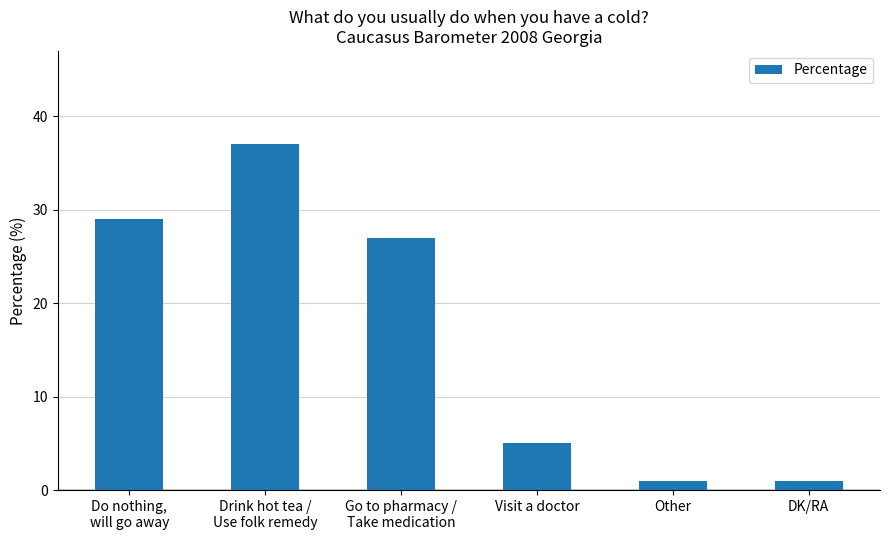

What is the difference between the maximum and minimum values?

36